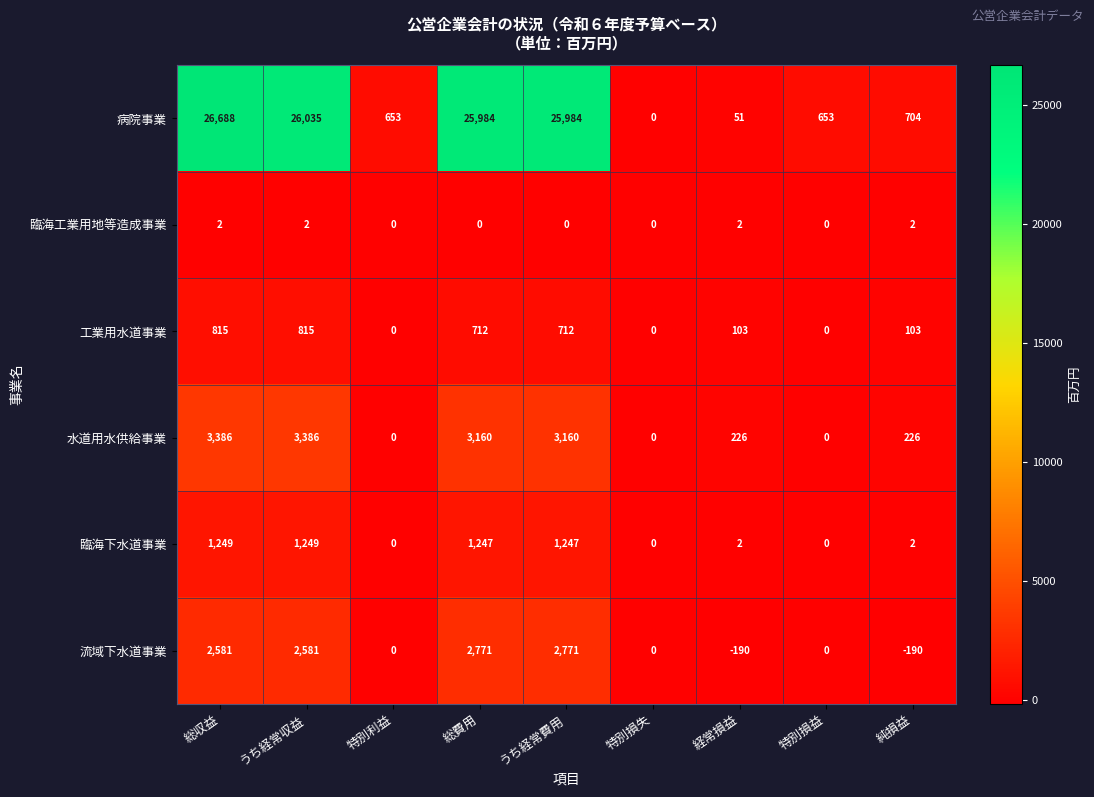

Which series has the widest spread of values?

病院事業